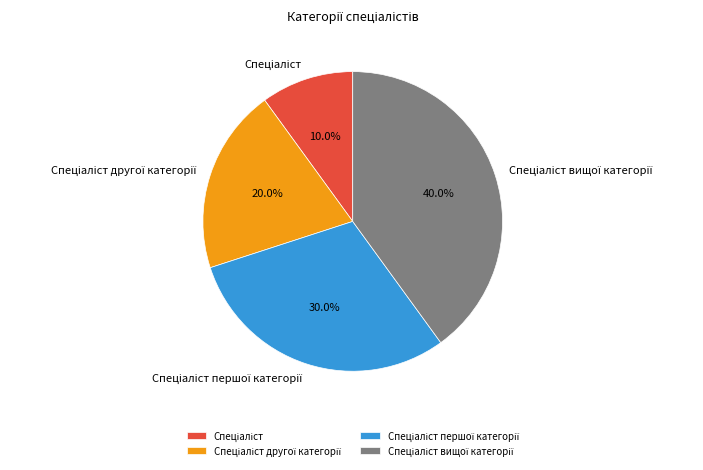

Does any single category account for the majority?

No